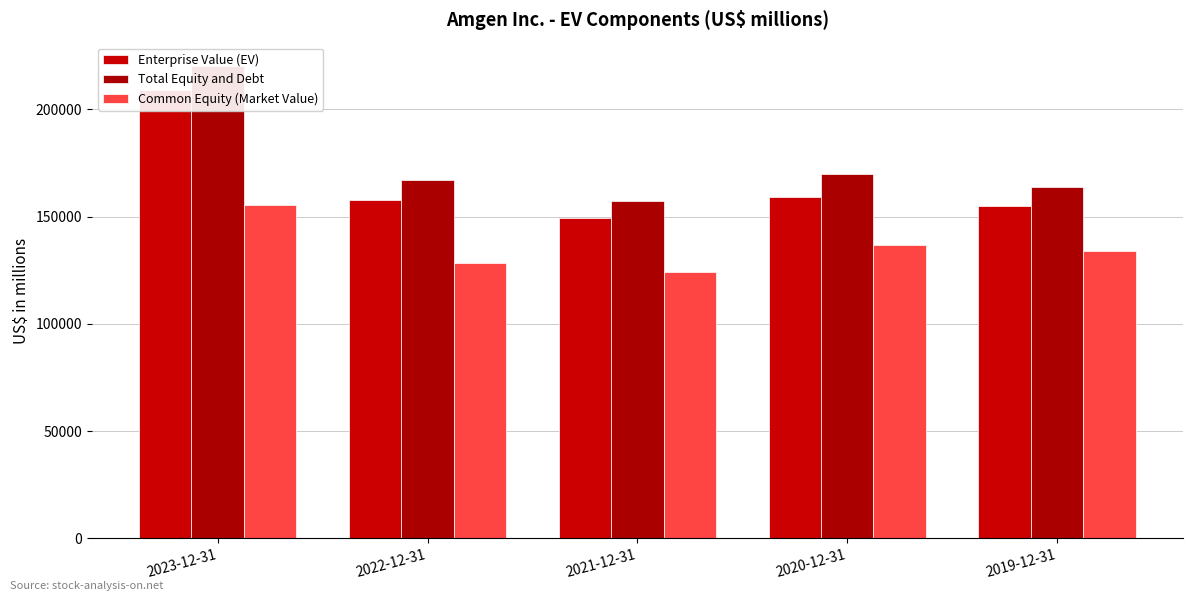

Rank the categories by Total Equity and Debt value from lowest to highest.

2021-12-31, 2019-12-31, 2022-12-31, 2020-12-31, 2023-12-31